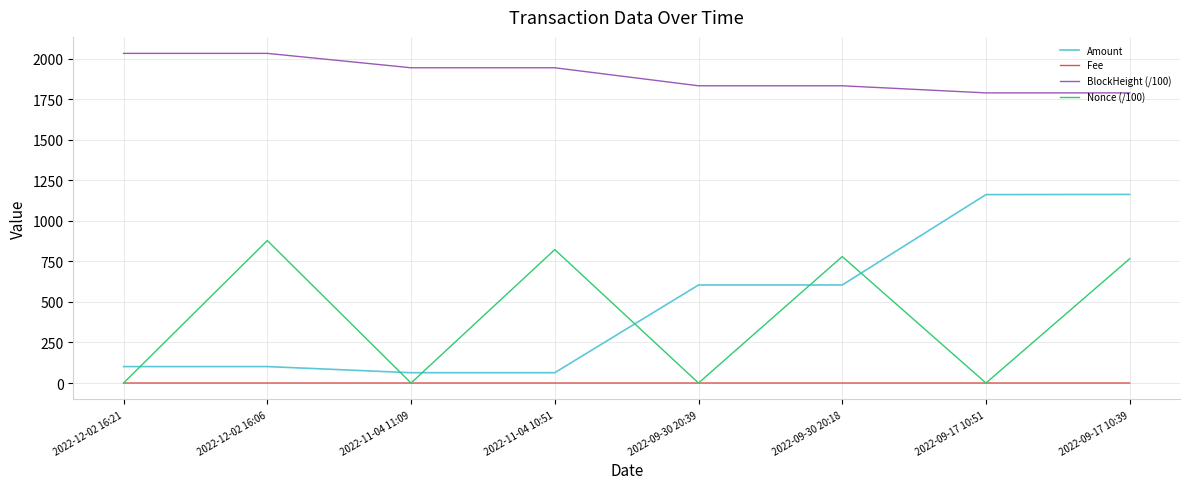

Rank the series by their maximum value, from highest to lowest.

BlockHeight (/100), Amount, Nonce (/100), Fee